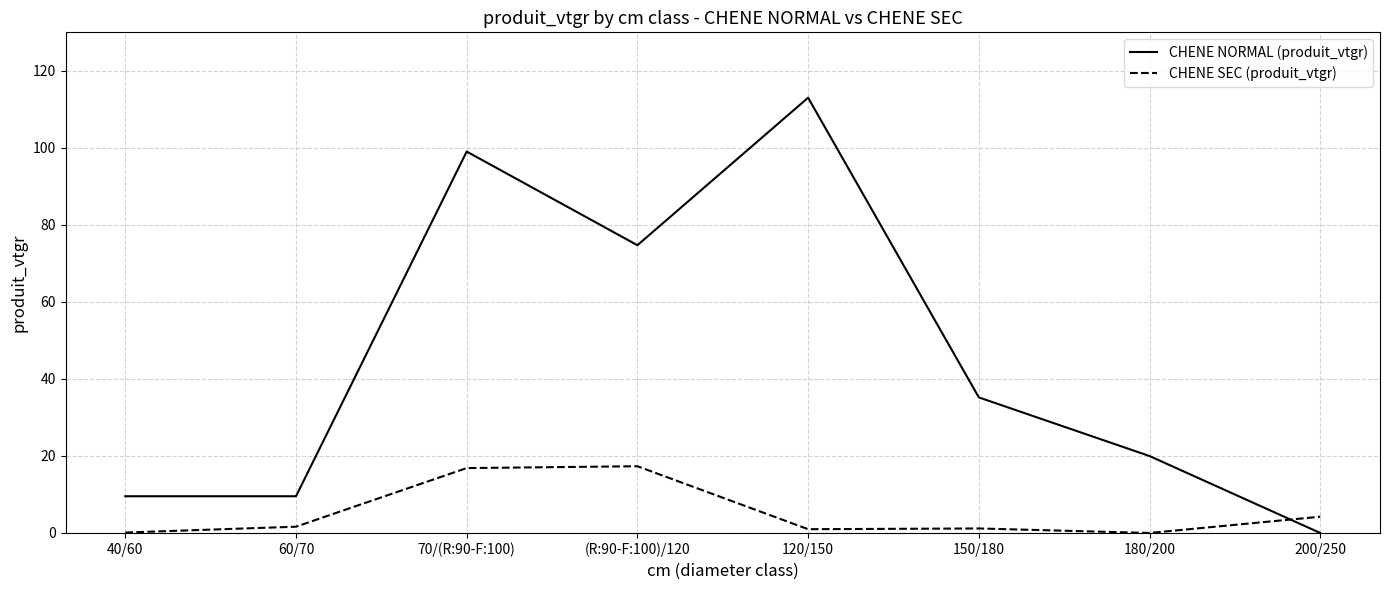

List the series in order of their overall mean, lowest first.

CHENE SEC (produit_vtgr), CHENE NORMAL (produit_vtgr)